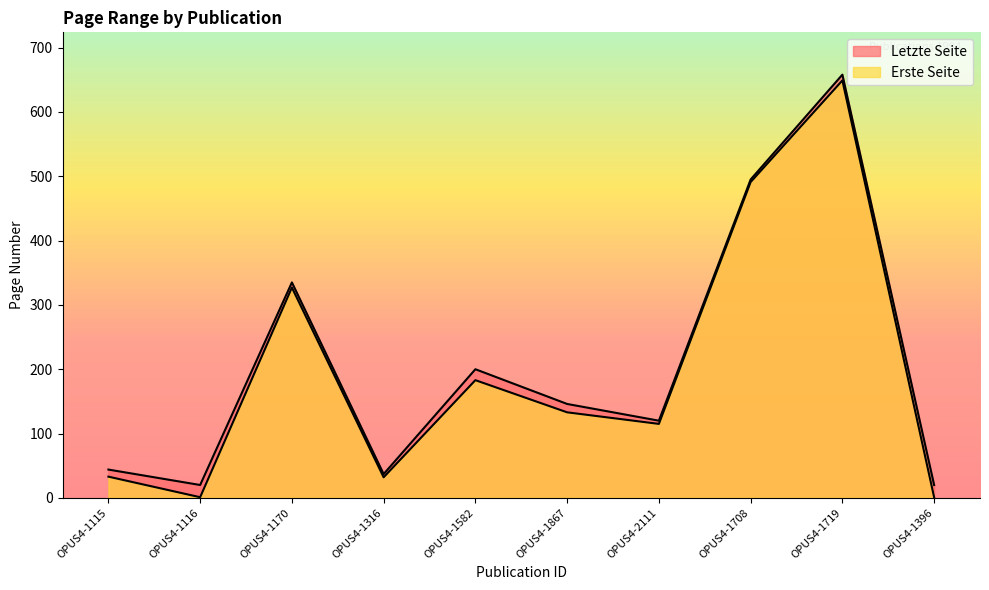

What are all the series names shown in the legend?

Erste Seite, Letzte Seite